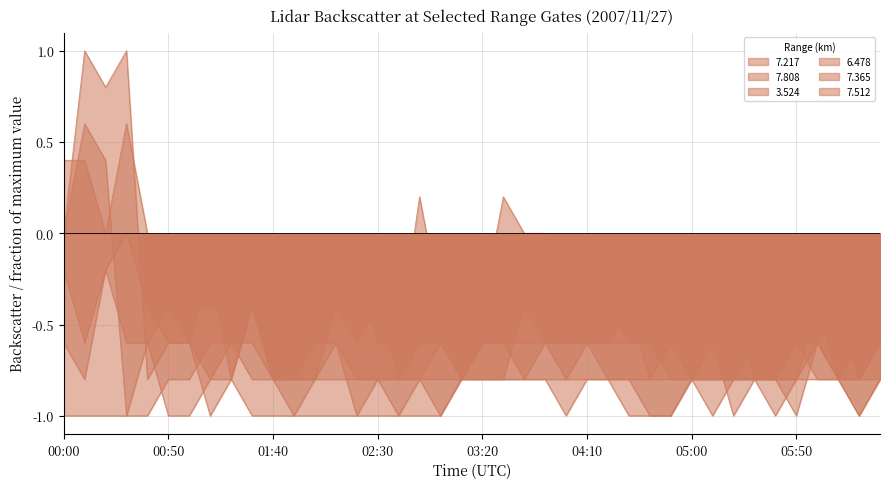

Reading right to left, transcribe all the data shown in this chart.

7.217: -0.6	-0.6	-0.8	-0.4	-0.8	-0.8	-0.8	-0.8	-0.8	-0.8	-1.0	-1.0	-1.0	-0.8	-0.6	-0.6	-0.6	-0.4	-0.8	-0.8	-0.8	-0.6	-0.8	-0.8	-0.8	-0.8	-0.6	-0.6	-0.6	-0.8	-0.8	-0.6	-0.6	-0.8	-0.8	-1.0	-1.0	0.4	0.6	0.0
7.808: -0.6	-0.8	-0.8	-0.8	-0.8	-0.8	-0.8	-1.0	-0.6	-0.6	-0.4	-0.6	-0.6	-0.4	-0.6	-0.6	0.0	0.0	0.2	-0.4	-0.2	-0.4	0.2	-0.6	-0.6	-0.2	-0.4	-0.6	-0.8	-0.8	-0.4	-0.4	-0.4	-0.4	-0.2	0.0	0.6	0.0	0.4	0.4
3.524: -0.8	-1.0	-0.8	-0.8	-0.6	-0.8	-0.6	-0.8	-0.8	-0.8	-1.0	-1.0	-0.8	-0.8	-0.8	-1.0	-0.8	-0.8	-0.8	-0.8	-0.8	-0.8	-0.8	-0.8	-0.8	-0.8	-0.8	-0.8	-1.0	-0.8	-0.4	-0.8	-0.8	-1.0	-1.0	-0.6	-1.0	-1.0	-1.0	-1.0
6.478: -0.6	-0.8	-0.4	-0.6	-0.6	-0.8	-0.8	-0.4	-0.6	-0.8	-0.8	-0.6	-0.6	-0.6	-0.6	-0.6	-0.6	-0.6	-0.6	-0.6	-0.8	-0.6	-0.6	-0.8	-0.4	-0.6	-0.4	-0.8	-0.8	-0.8	-0.6	-0.6	-0.8	-0.6	-0.4	-0.6	-0.6	-0.2	-0.6	-0.2
7.365: -0.8	-1.0	-0.8	-0.6	-0.8	-1.0	-0.8	-0.8	-1.0	-0.8	-0.8	-0.8	-0.8	-0.8	-0.8	-0.8	-0.6	-0.8	-0.8	-0.8	-0.8	-1.0	-0.8	-1.0	-1.0	-1.0	-1.0	-1.0	-1.0	-1.0	-1.0	-0.8	-1.0	-0.6	-0.6	-0.8	1.0	0.8	1.0	0.0
7.512: -0.8	-0.8	-0.8	-0.6	-1.0	-0.8	-0.8	-0.8	-0.8	-0.8	-0.6	-0.8	-0.4	-0.6	-0.6	-0.8	-0.8	-0.8	-0.6	-0.6	-0.8	-1.0	-1.0	-1.0	-0.8	-1.0	-0.6	-0.8	-0.8	-0.8	-0.4	-0.8	-0.2	-0.6	-0.6	-0.4	0.0	-0.2	-0.8	-0.6